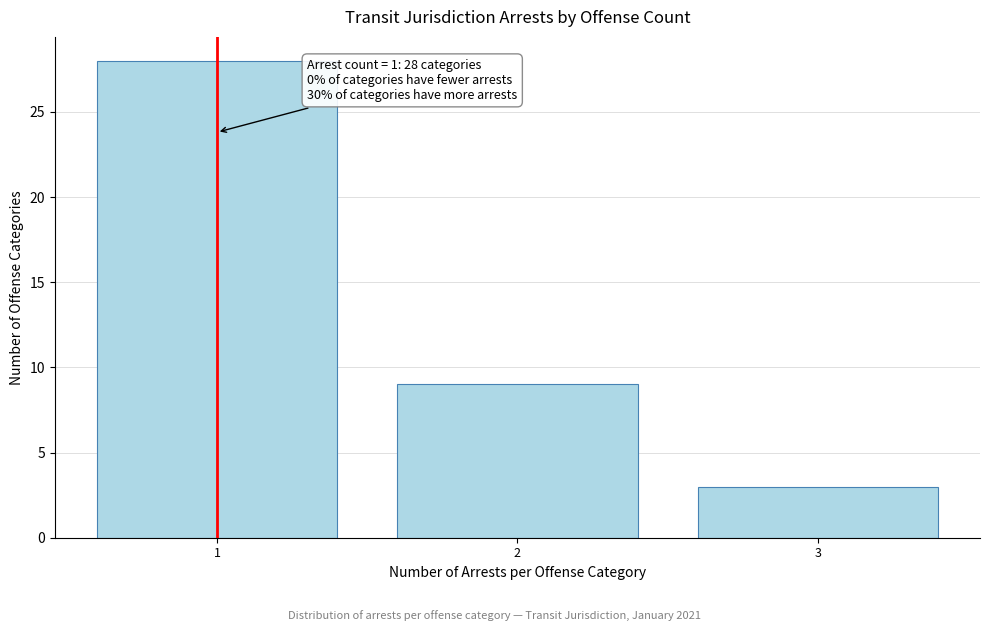

Reading left to right, extract all data points from this chart.

28	9	3